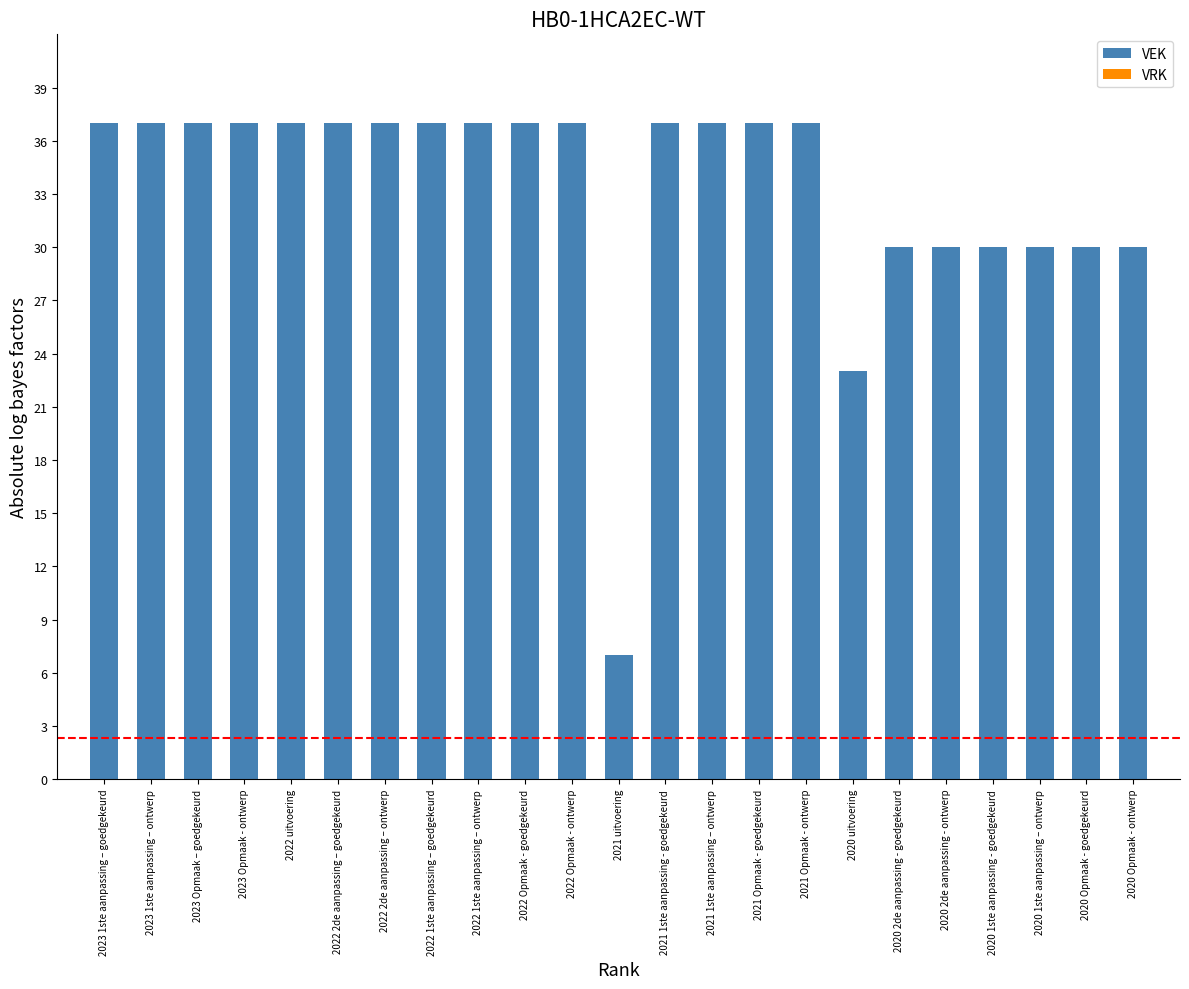

Which label corresponds to the smallest value in the chart?

2021 uitvoering